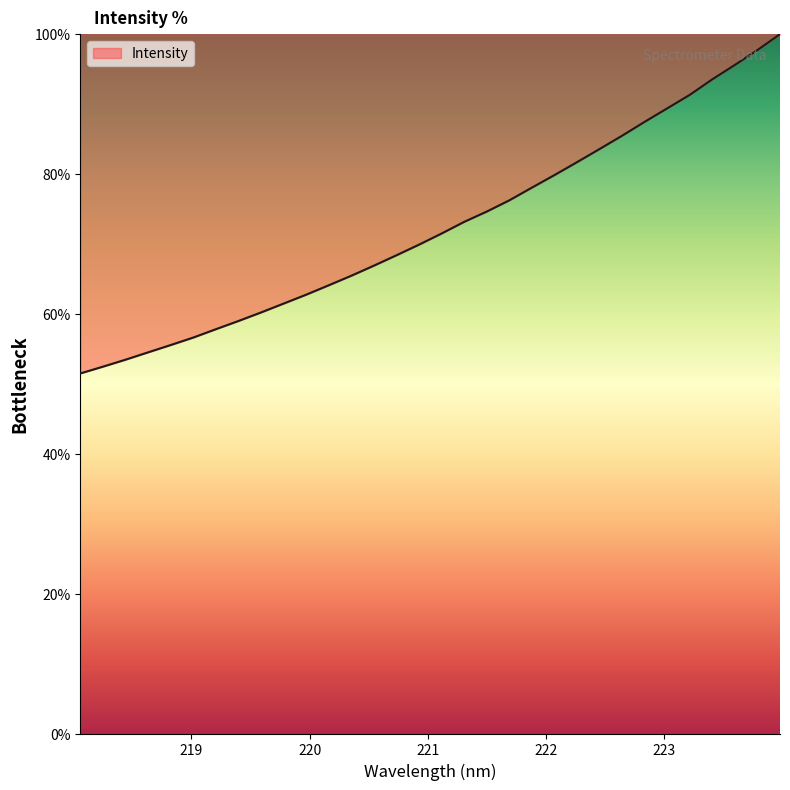

Does the chart have visible grid lines?

No